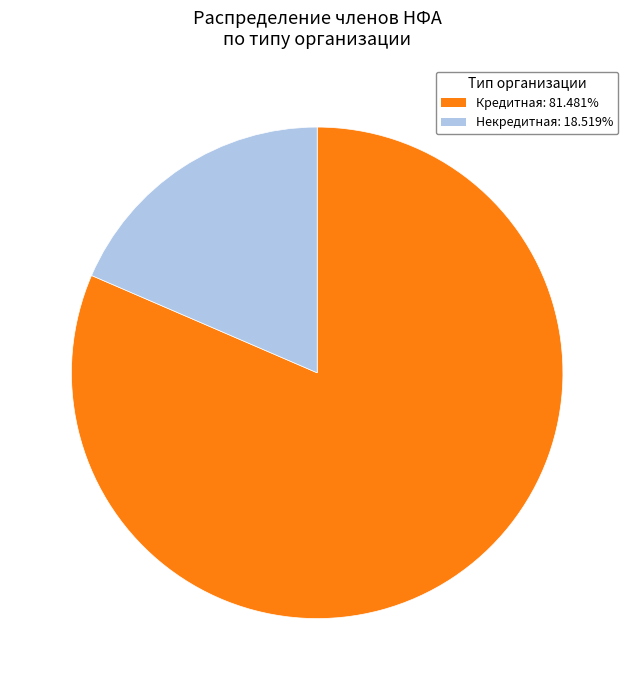

Is there a majority slice in this chart?

Yes